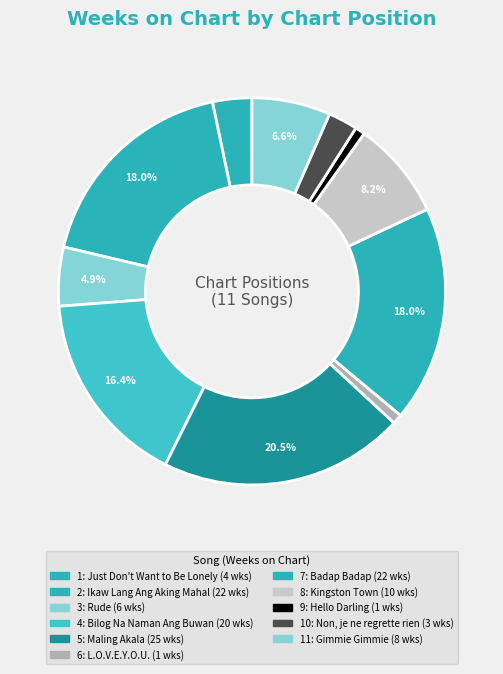

How many slices are in this pie chart?

11